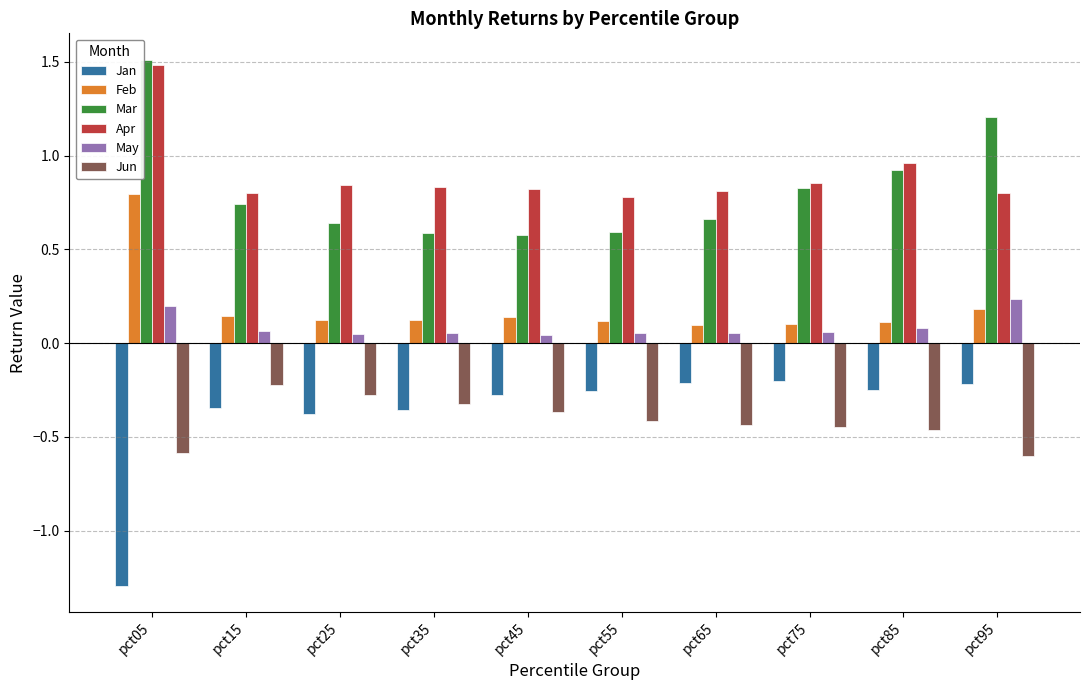

At how many categories does at least one series exceed -1?

10